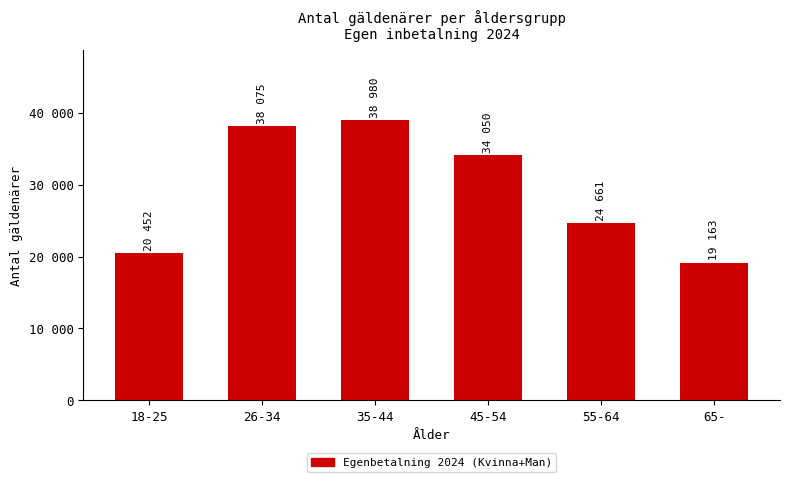

Are the bars horizontal?

No